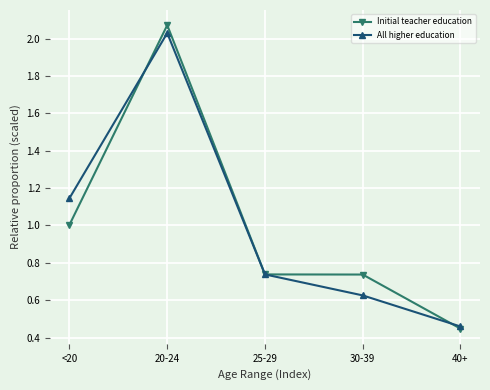

How many categories are shown in the chart?

5